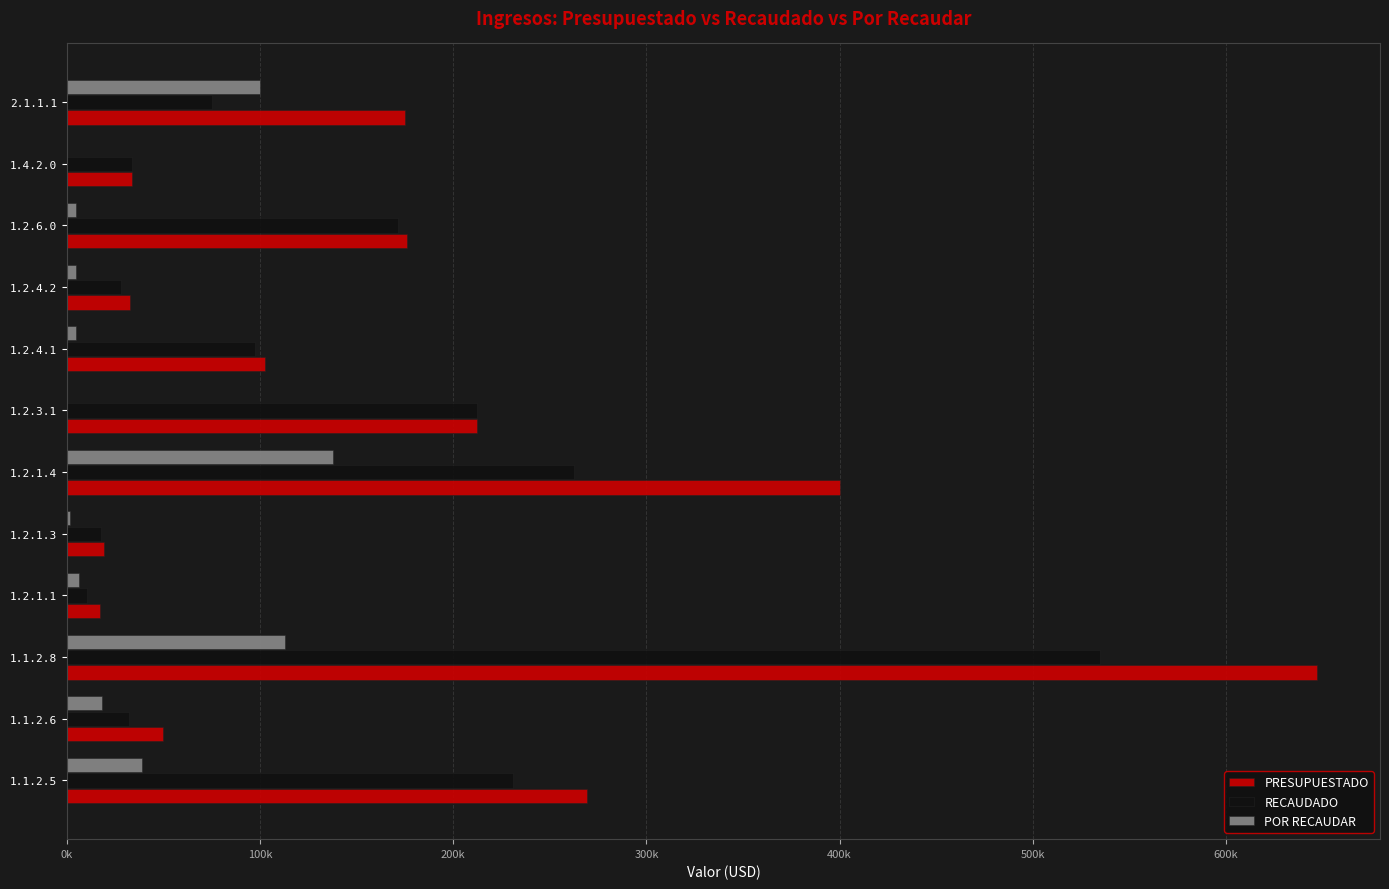

What are all the series names shown in the legend?

PRESUPUESTADO, RECAUDADO, POR RECAUDAR